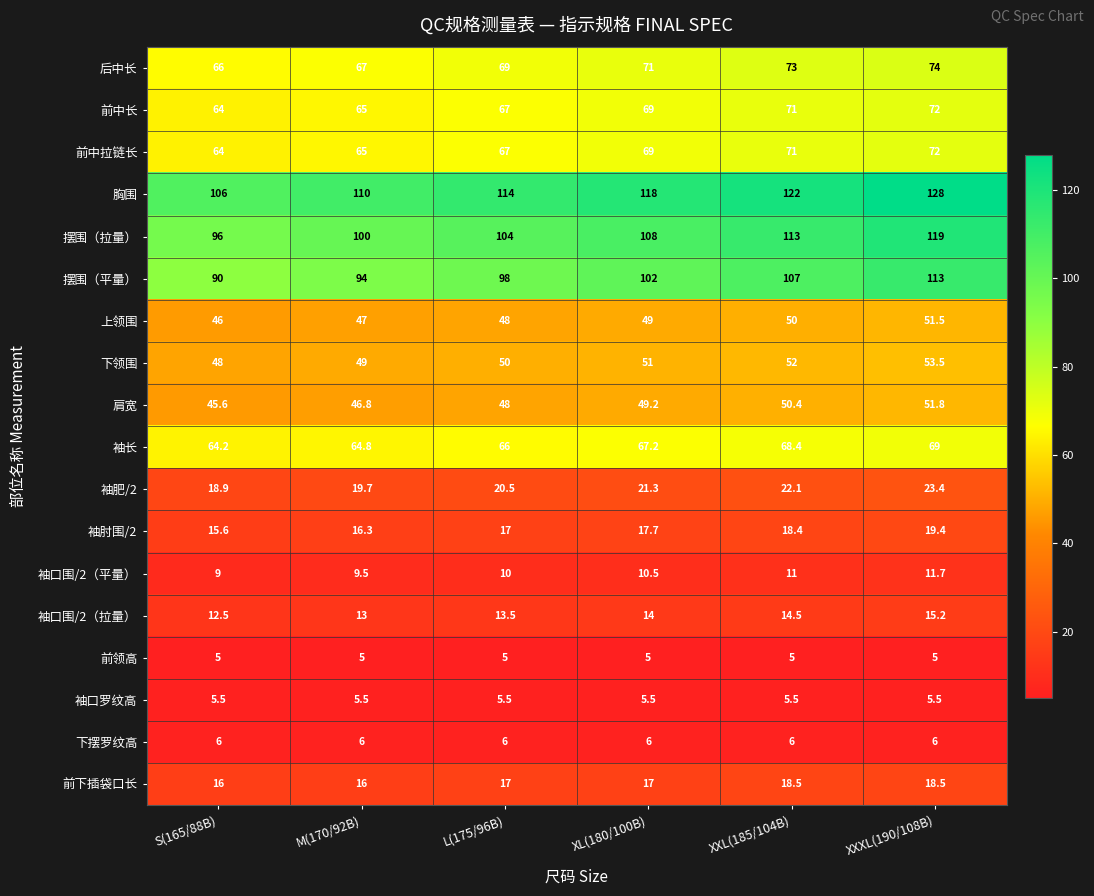

What is the spread (max minus min) of values at XL(180/100B)?

113.0